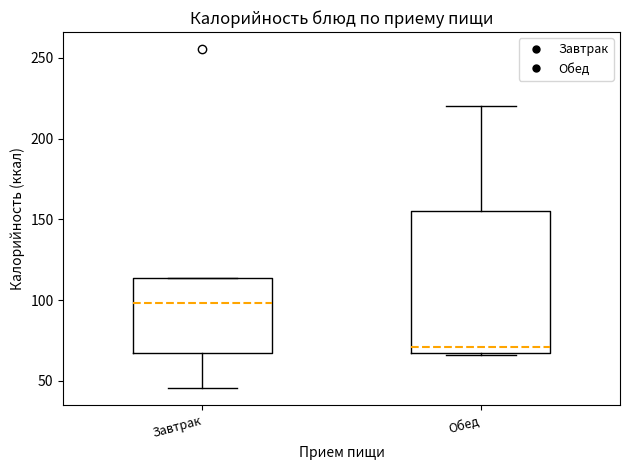

Which box's median line is the highest?

Завтрак